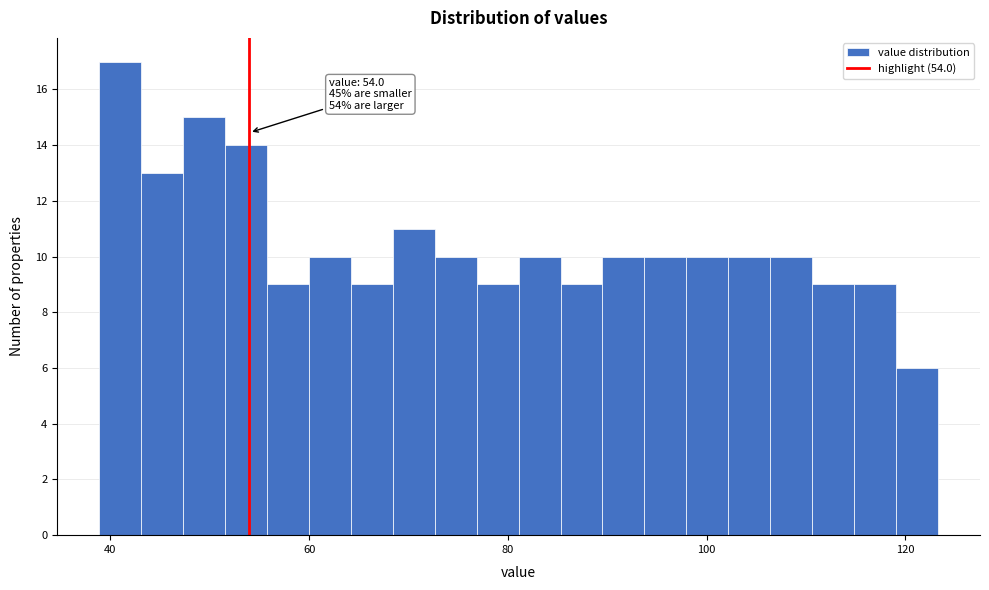

Read against the x-axis, roughly where is the centre of the tallest bar?

40